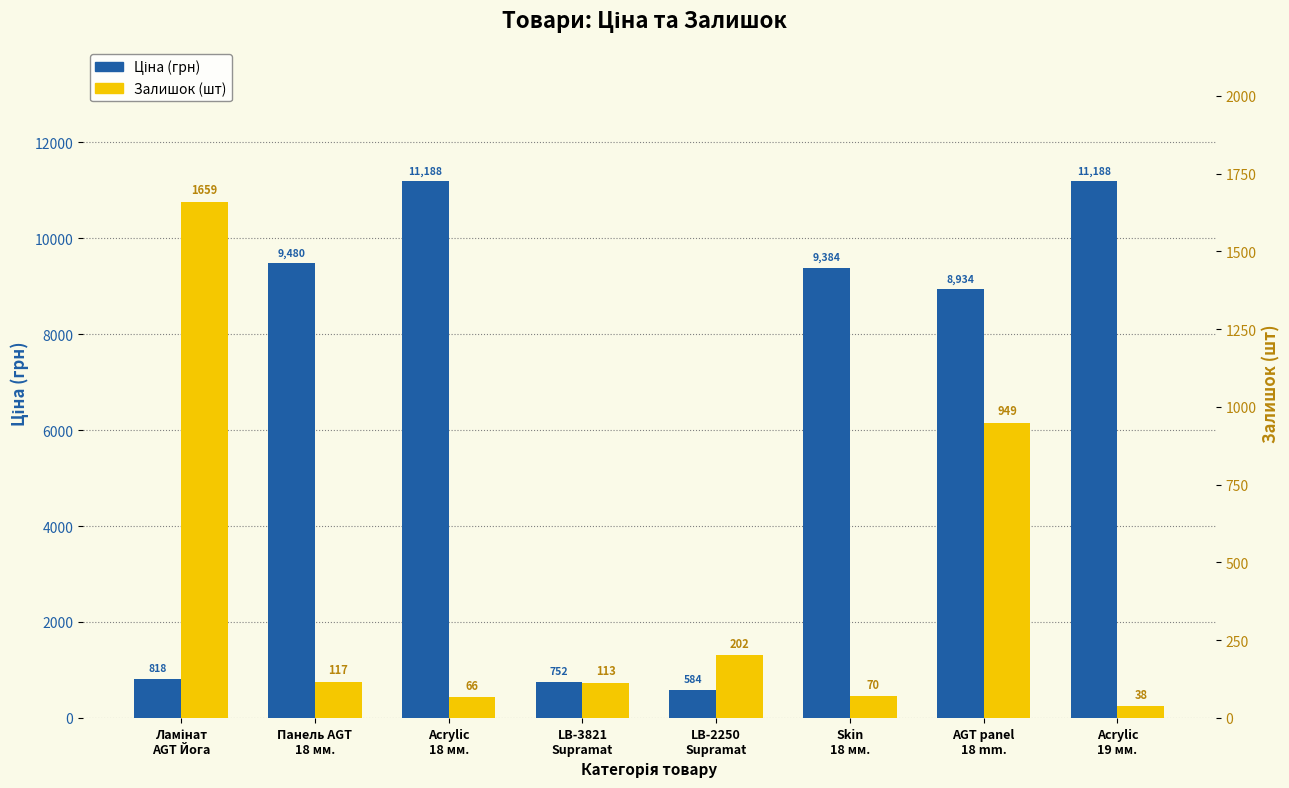

Which has a higher value, Ламінат
AGT Йога or Панель AGT
18 мм.?

Панель AGT
18 мм.